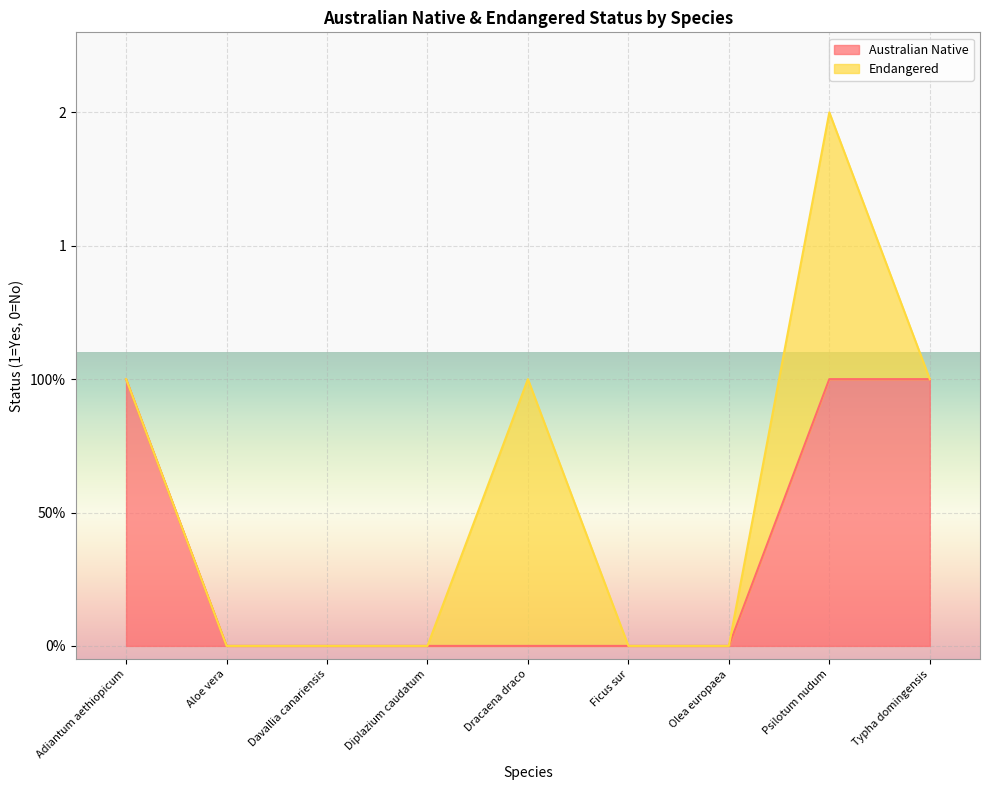

What are all the series names shown in the legend?

Australian Native, Endangered